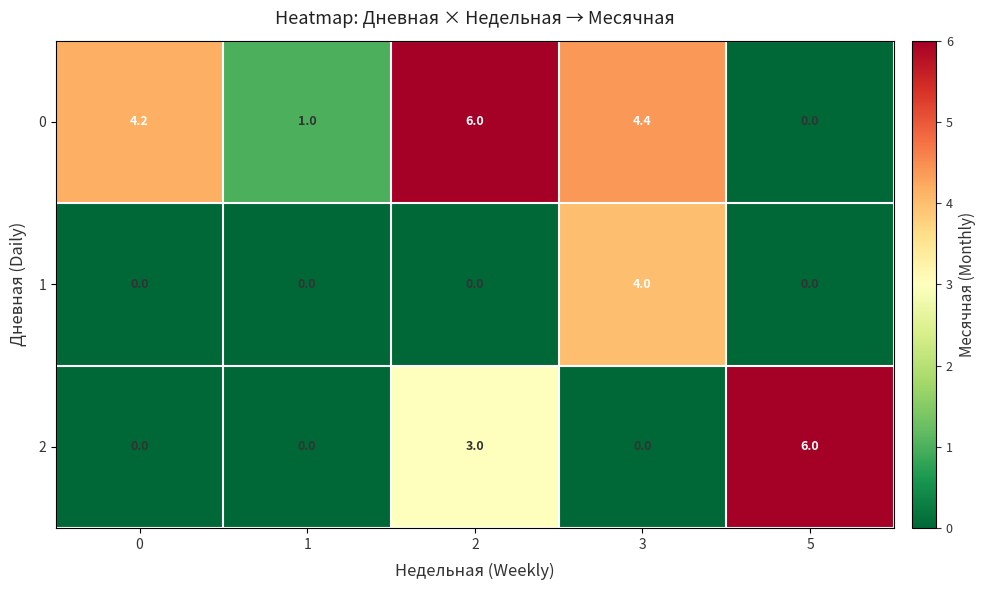

What is the difference between the highest and lowest values at 5?

6.0